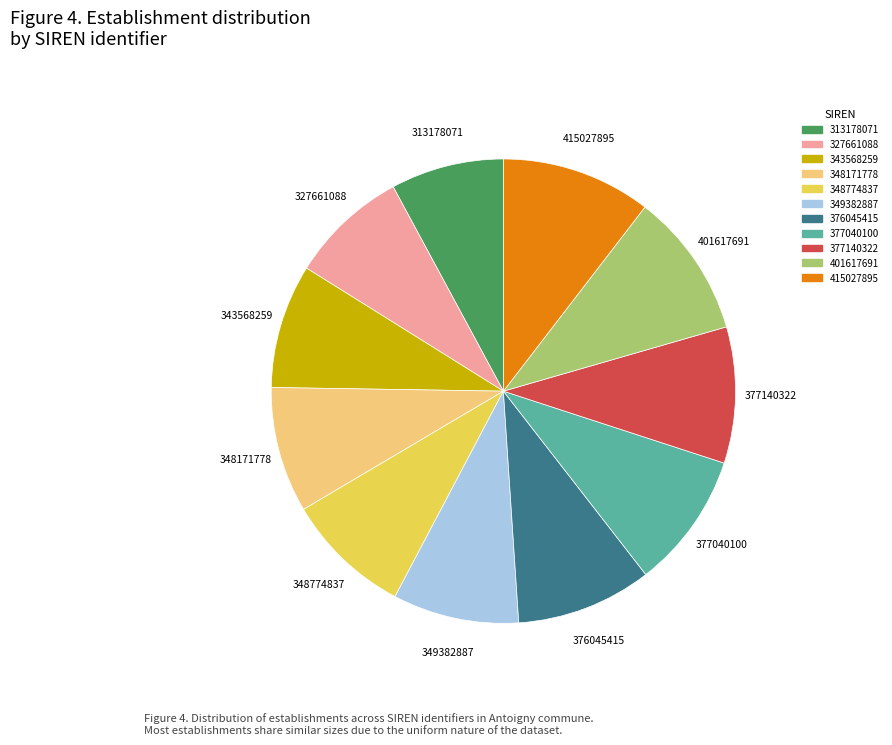

Between 401617691 and 327661088, which is larger?

401617691